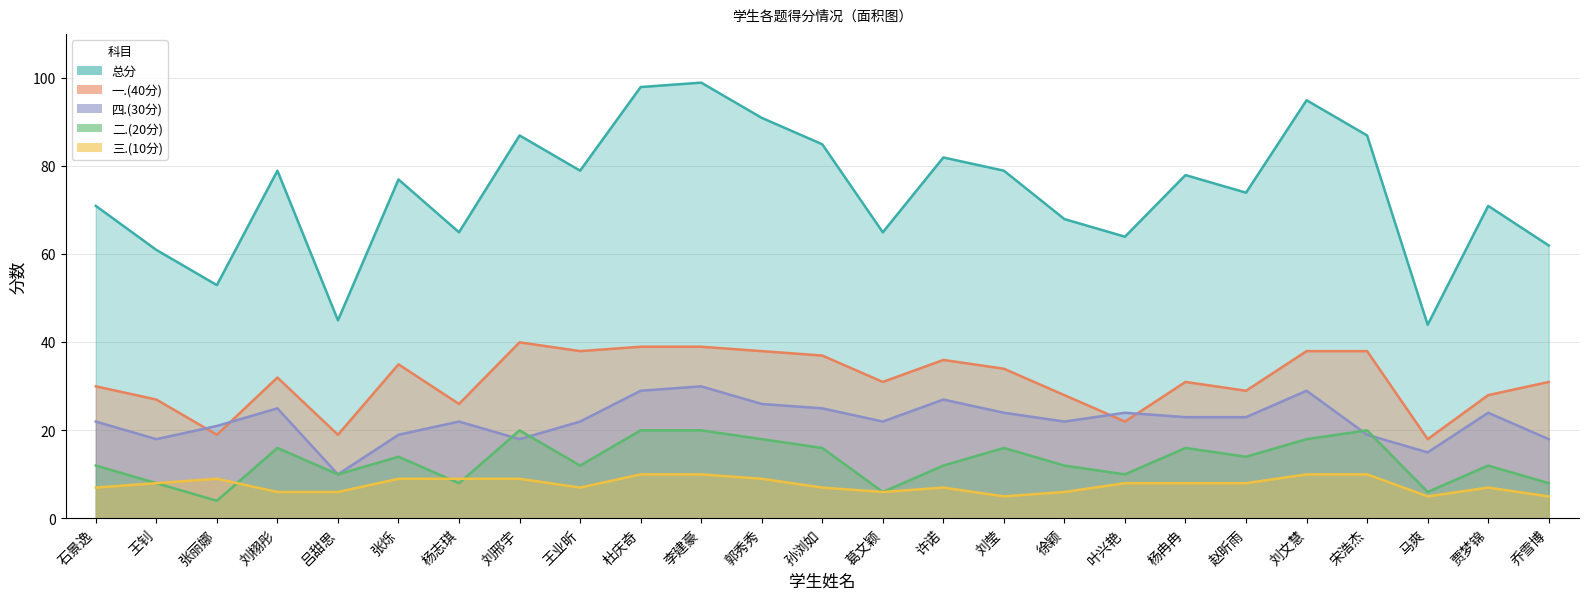

Where is the first local minimum for 四.(30分)?

王钊